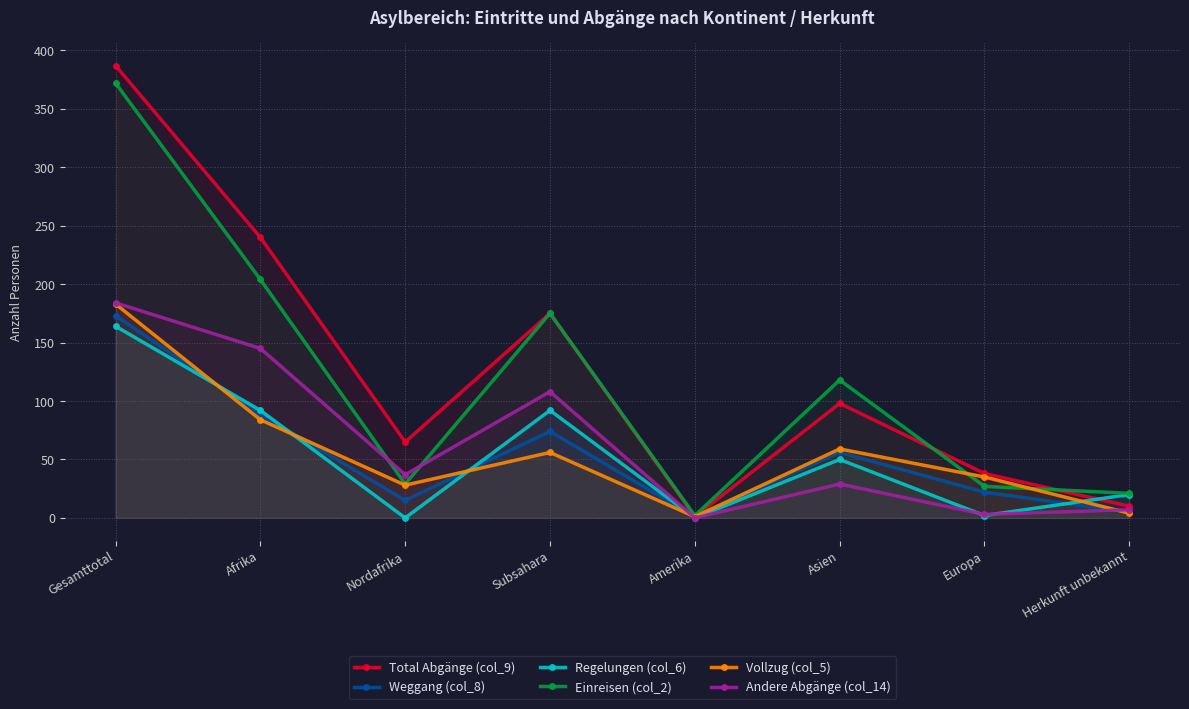

How many lines are shown in the chart?

6